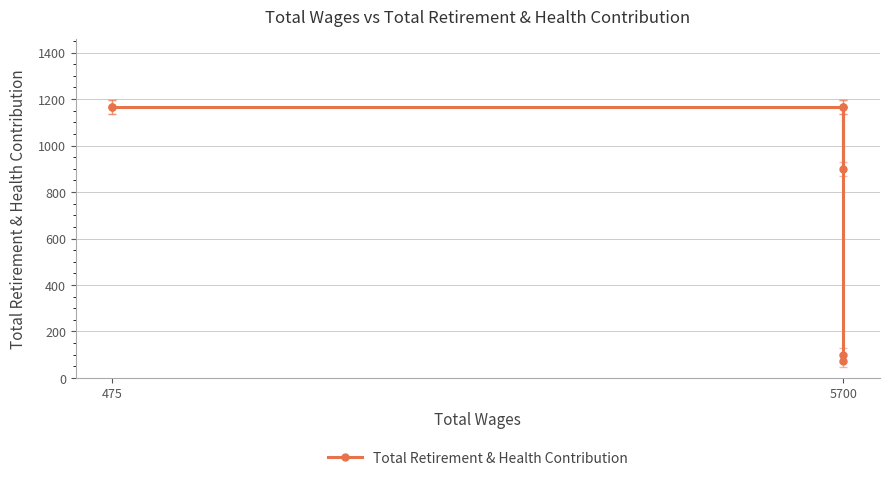

What position from the left is 475?

1